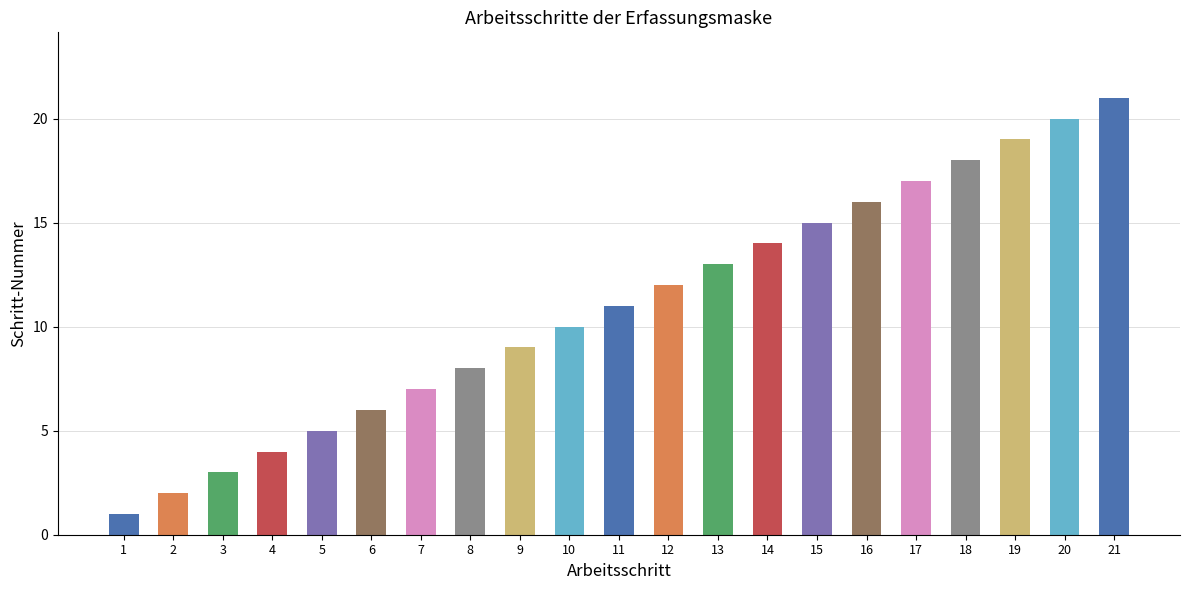

At which label is the value closest to 11?

11